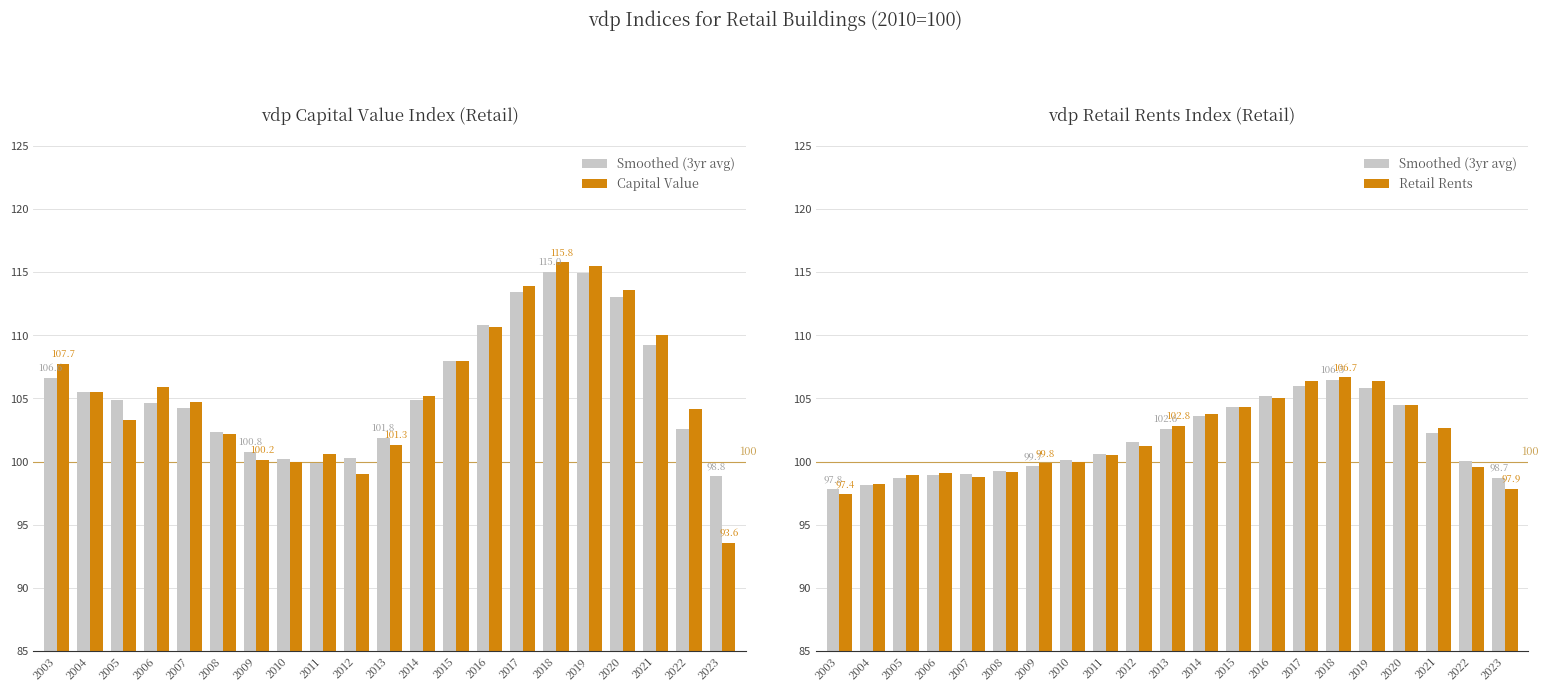

Which series has the largest total across all categories?

Capital Value